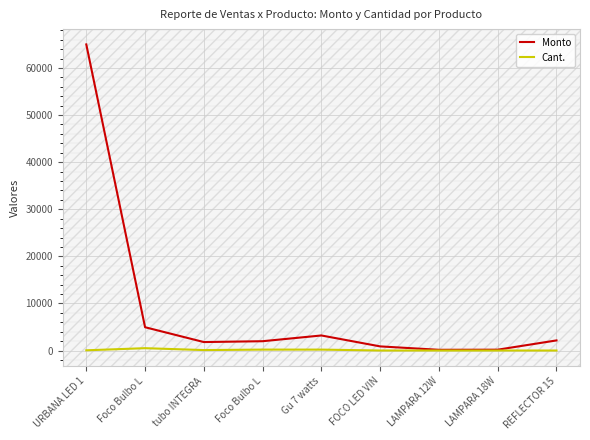

List the labels in order of Monto value, largest first.

URBANA LED 1, Foco Bulbo L, Gu 7 watts, REFLECTOR 15, Foco Bulbo L, tubo INTEGRA, FOCO LED VIN, LAMPARA 18W, LAMPARA 12W